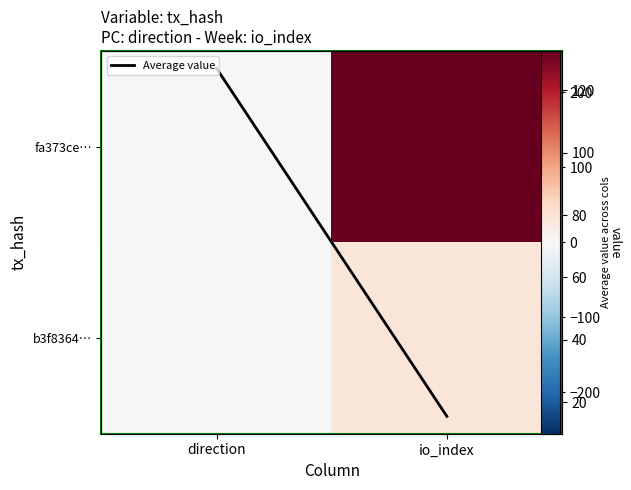

Which category has the highest value across all series?

io_index